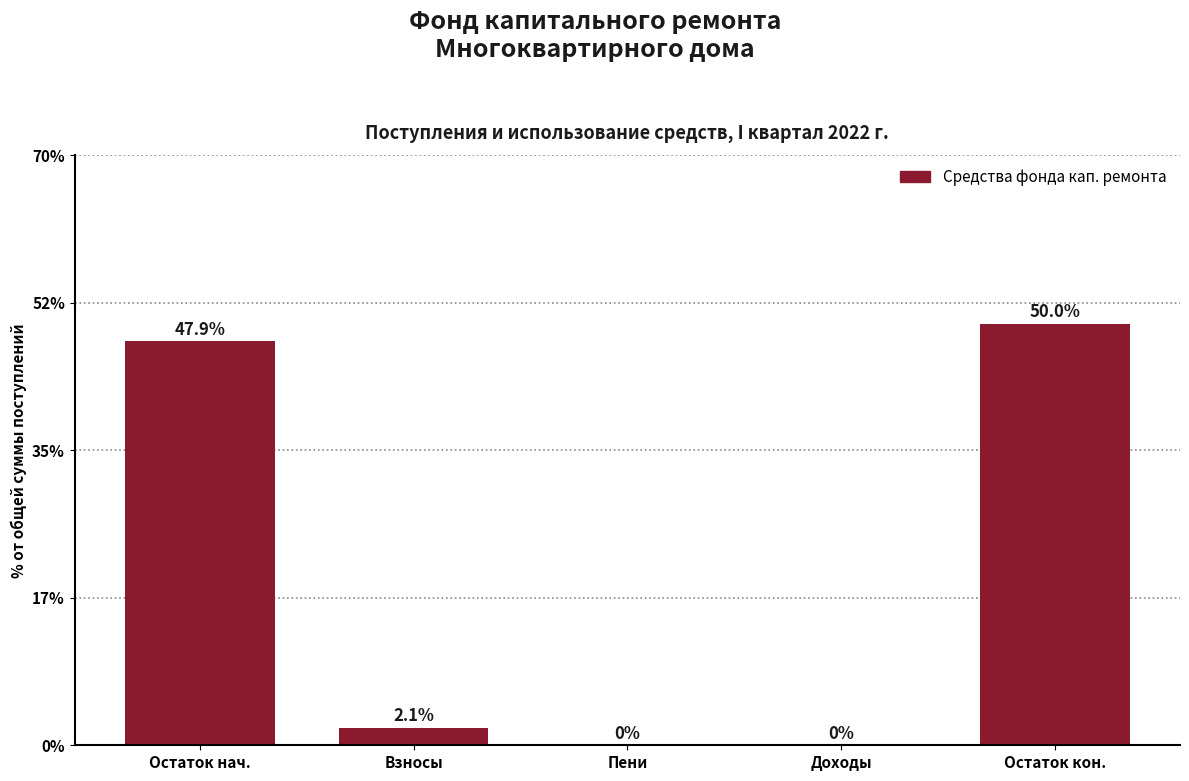

Reading left to right, extract all data points from this chart.

Остаток нач.=47.9	Взносы=2.1	Пени=0.0	Доходы=0.0	Остаток кон.=50.0